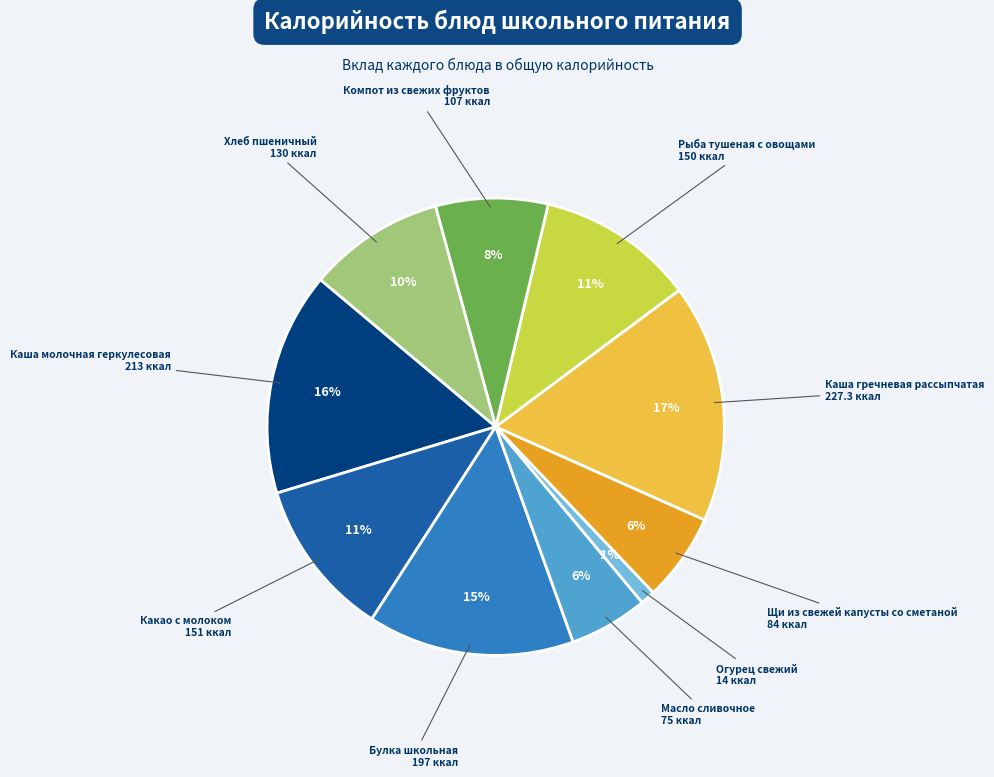

To the nearest percent, what is the average slice percentage?

10%